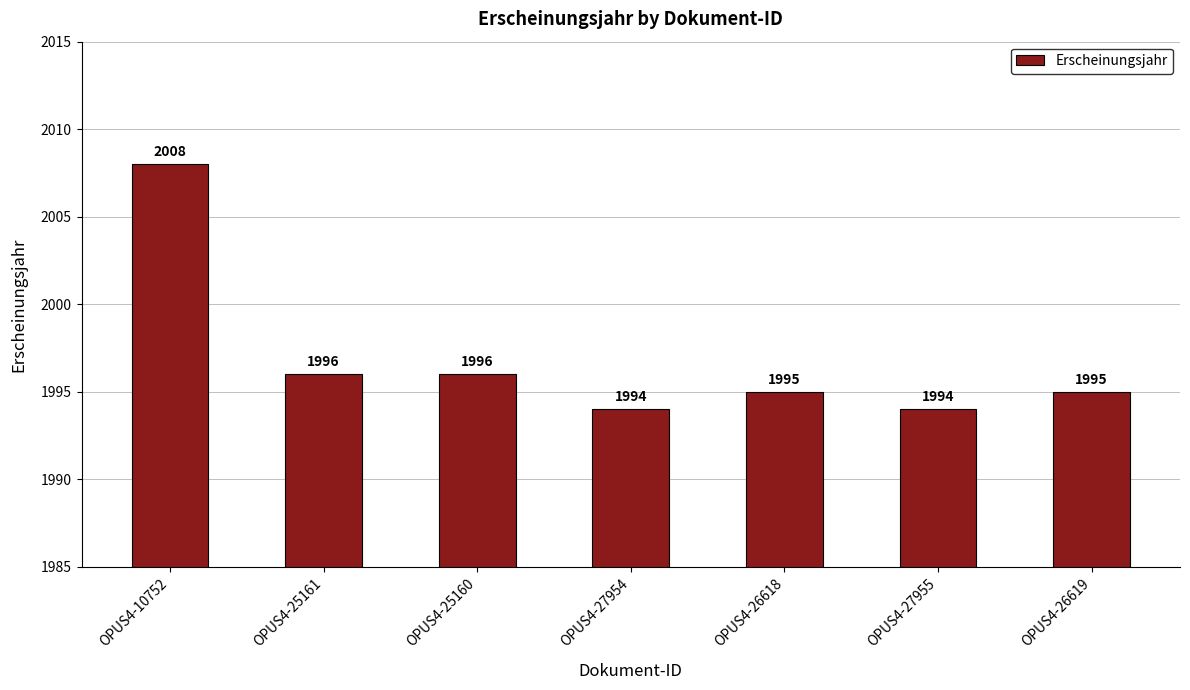

The chart shows a value of 1994 at OPUS4-27954. True or false?

True